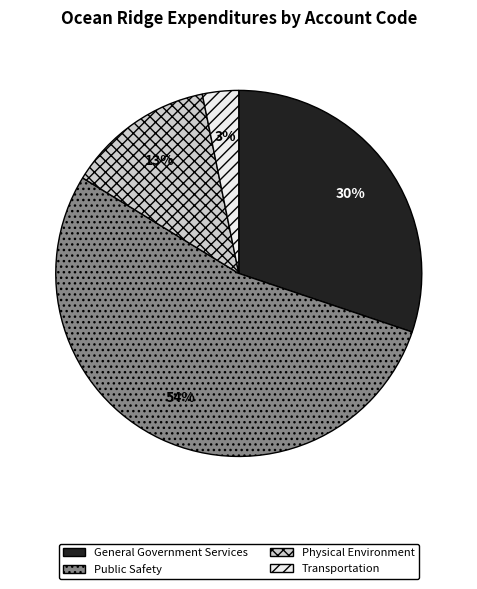

Approximately how many times larger is the value at Physical Environment compared to General Government Services?

0.4